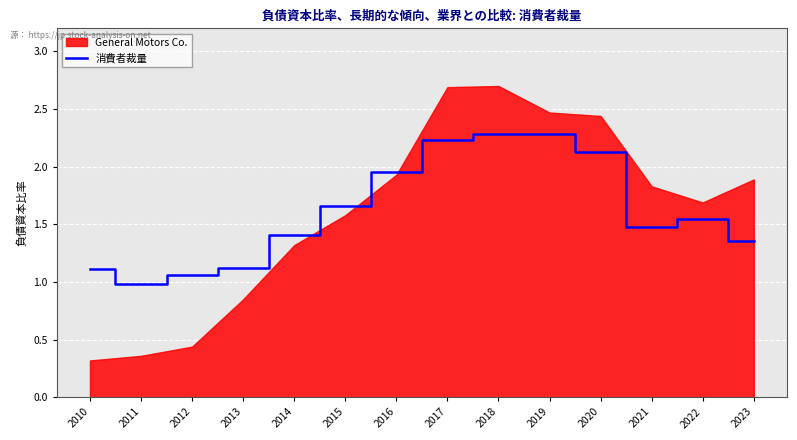

True or false: the data shows 1.7 at 2011.

False